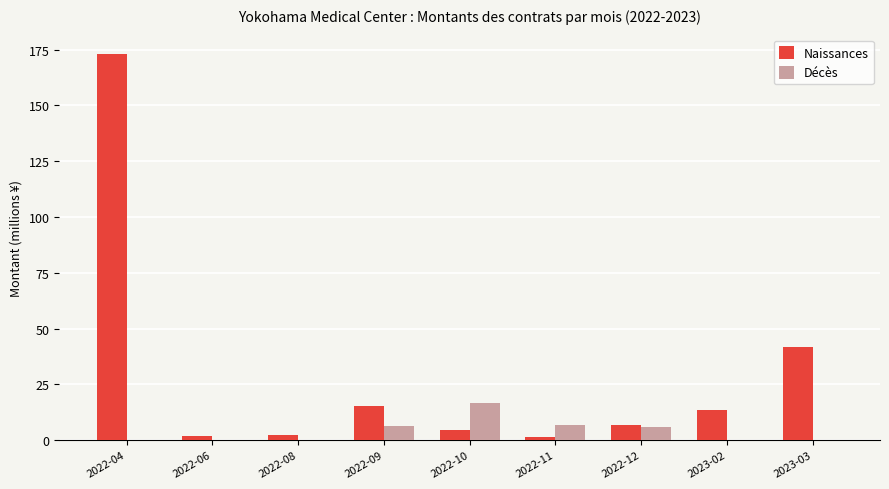

Is it true that Naissances equals 4.5 at 2022-10?

True